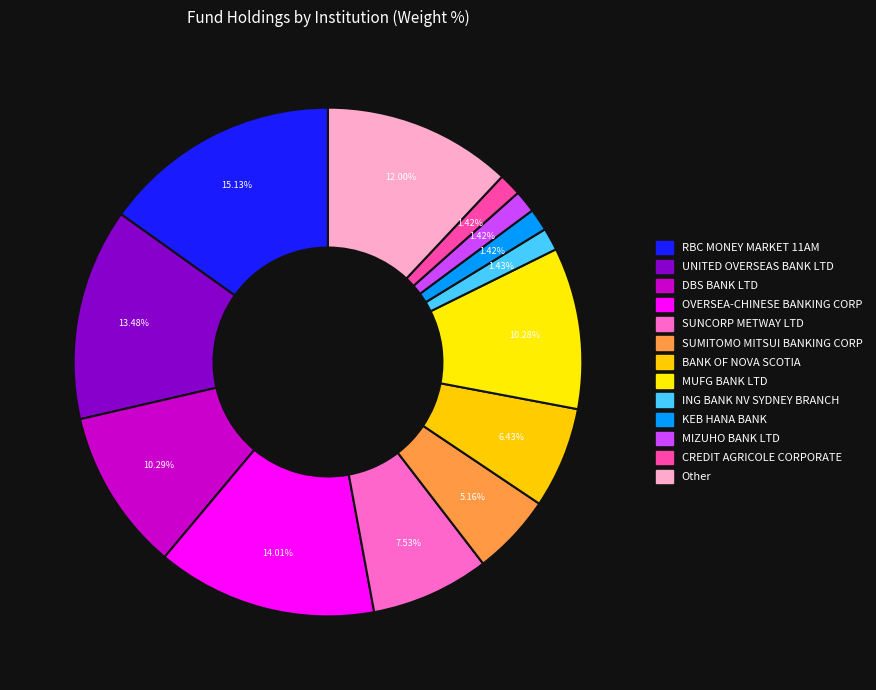

What percentage is NOT represented by CREDIT AGRICOLE CORPORATE?

98.6%